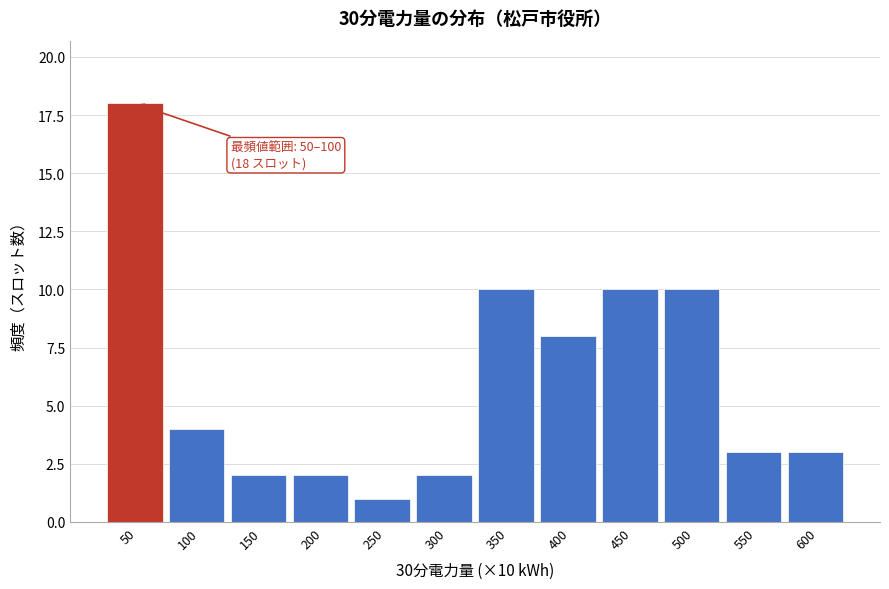

Reading left to right, list all the values displayed in this chart.

18	4	2	2	1	2	10	8	10	10	3	3